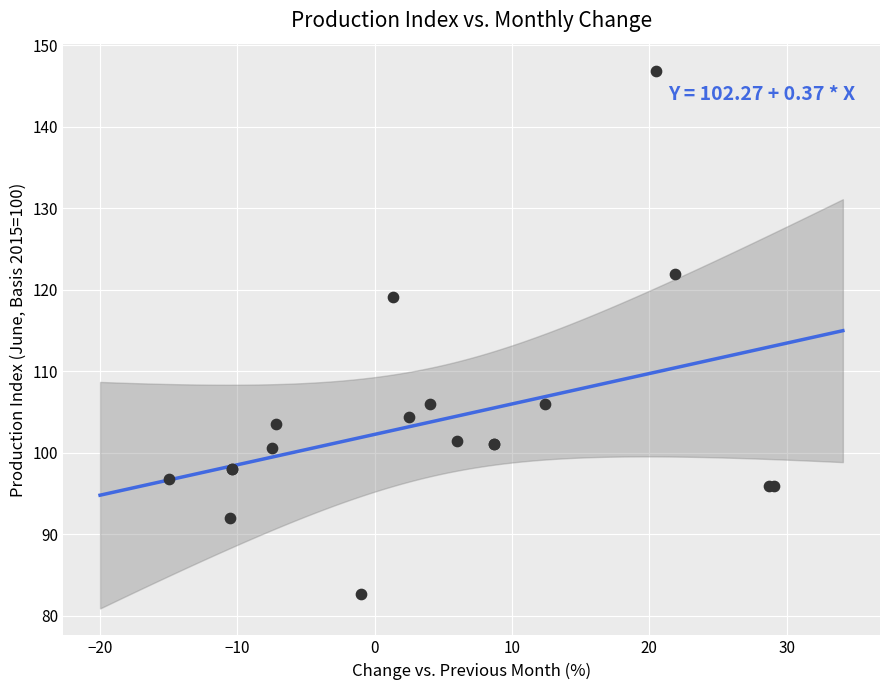

What Y value in the scatter plot is closest to 114?

119.1